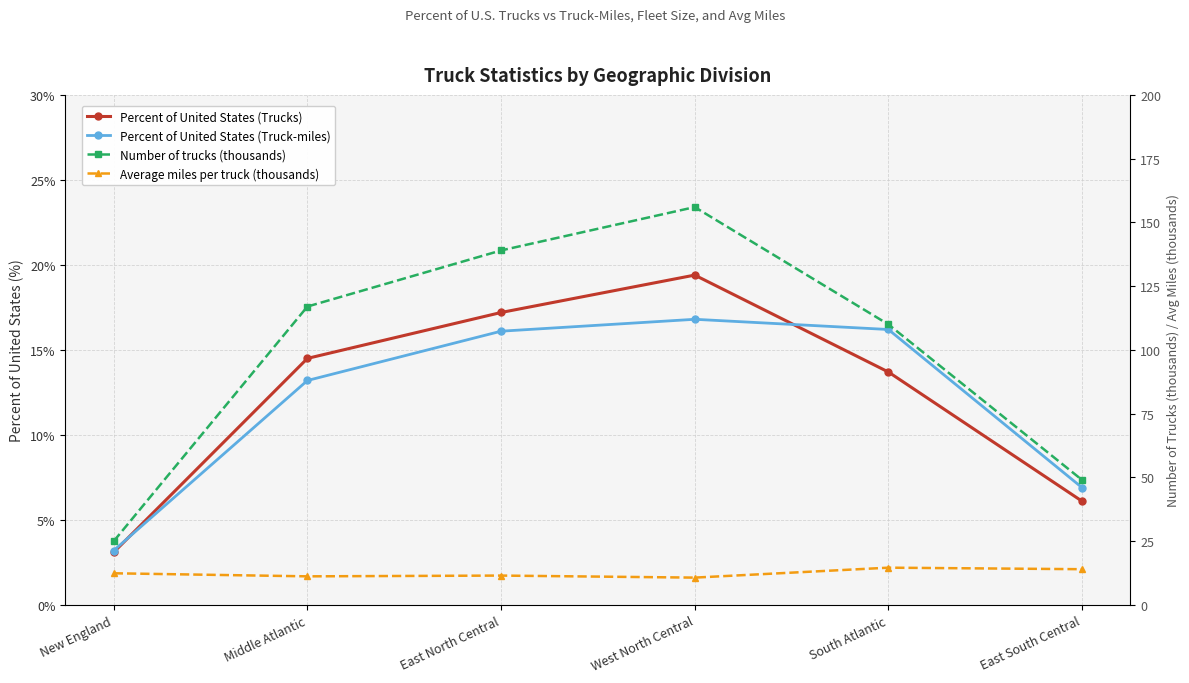

Where do Average miles per truck (thousands) and Percent of United States (Trucks) first cross each other?

New England and Middle Atlantic